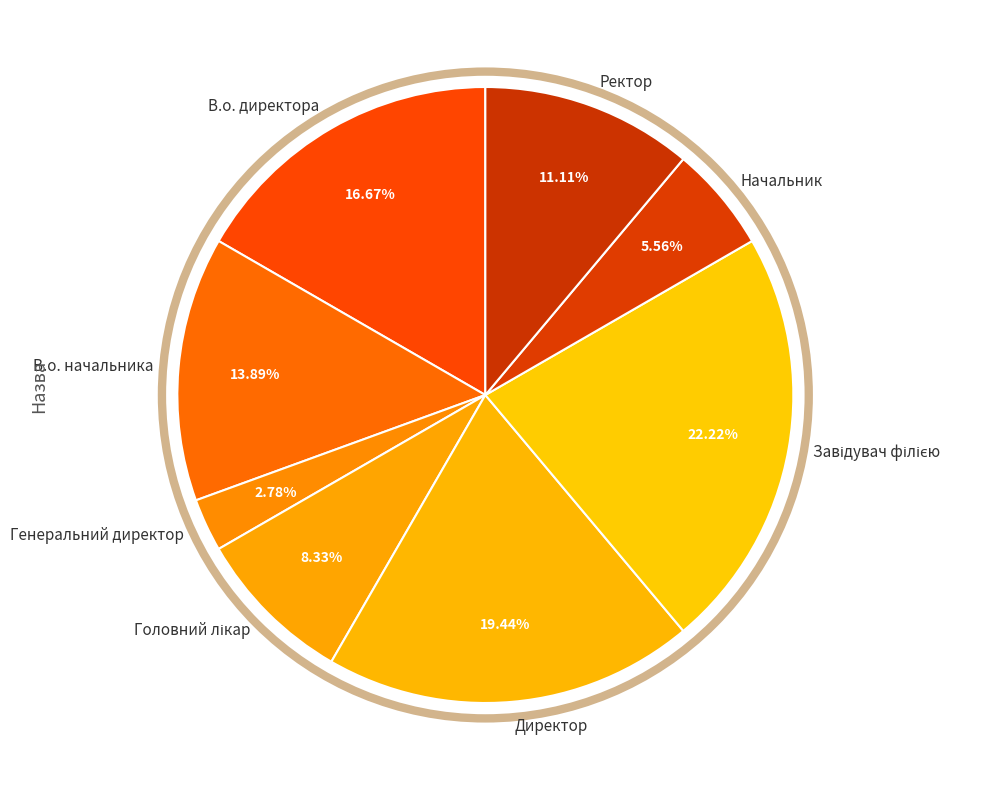

Which has a higher value, Генеральний директор or В.о. директора?

В.о. директора